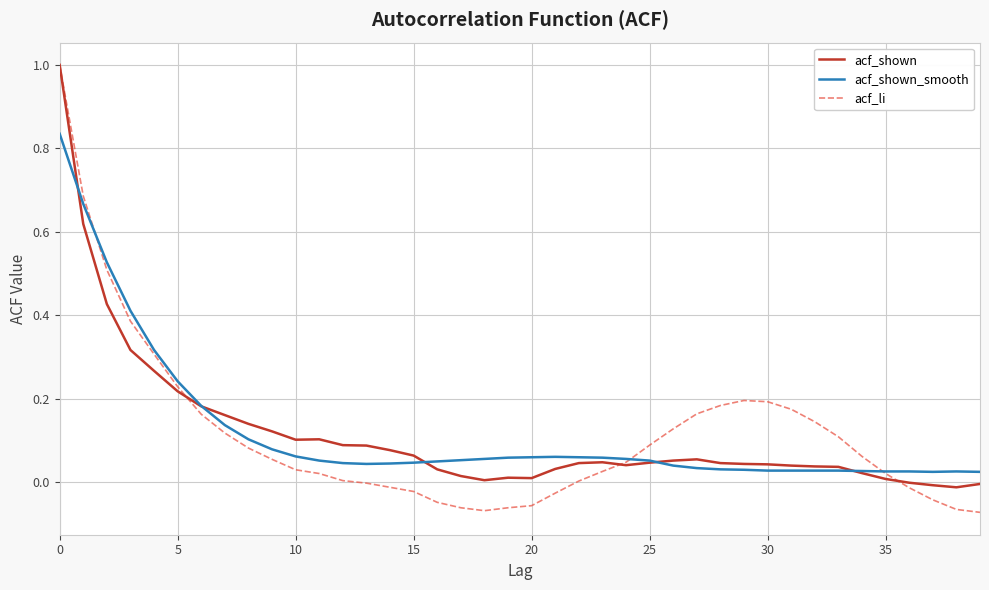

True or false: acf_shown_smooth and acf_shown intersect in this chart.

True